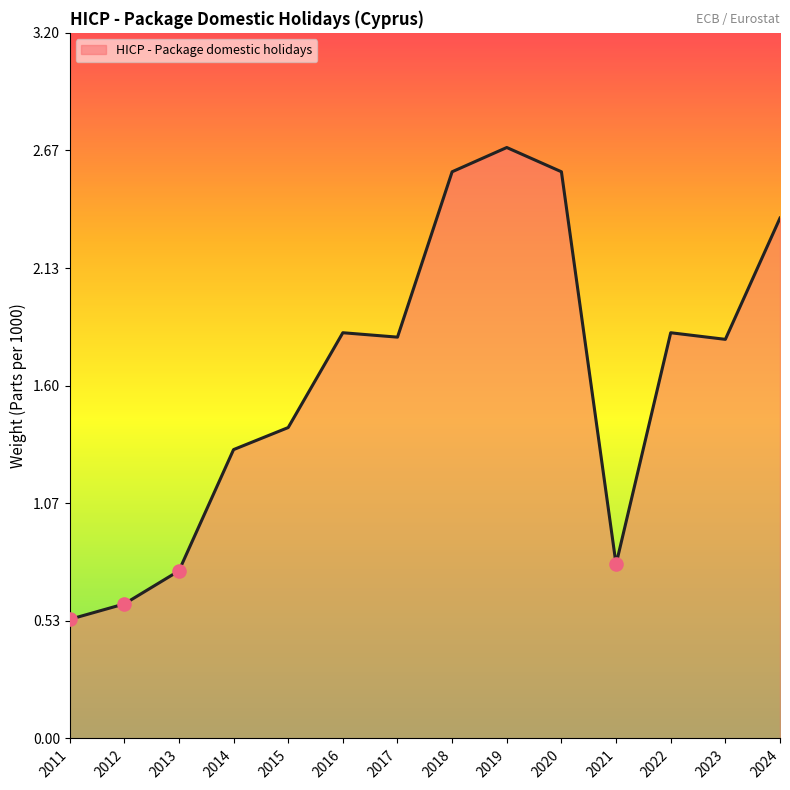

Between 2013 and 2016, which is larger?

2016